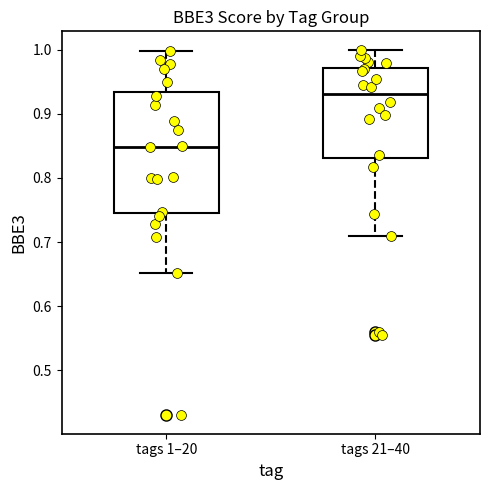

Reading left to right, read every box against the y-axis: the position of its median line, the range the box covers, and the ends of its whiskers. The values are not printed on the chart, so give them approximately, as read against the axis.

tags 1–20: median 0.85, box 0.75 to 0.93, whiskers 0.65 to 1.00
tags 21–40: median 0.93, box 0.83 to 0.97, whiskers 0.71 to 1.00